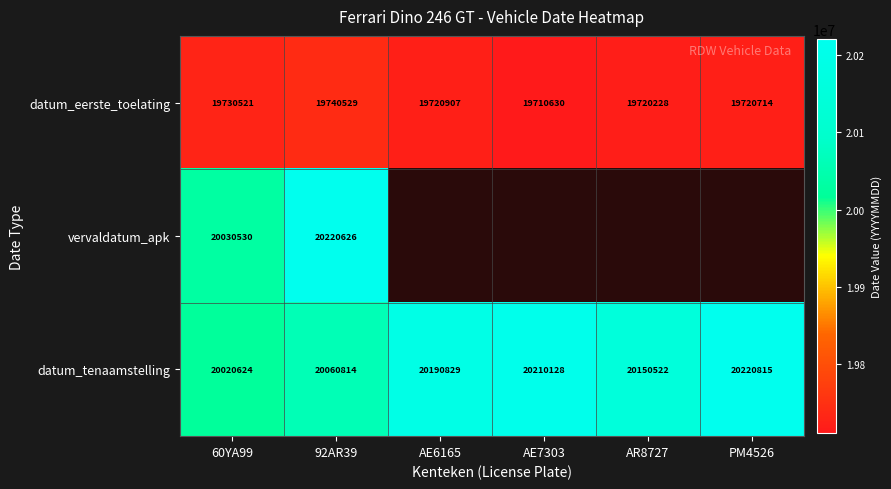

The datum_tenaamstelling series shows 34458819 at 60YA99. True or false?

False